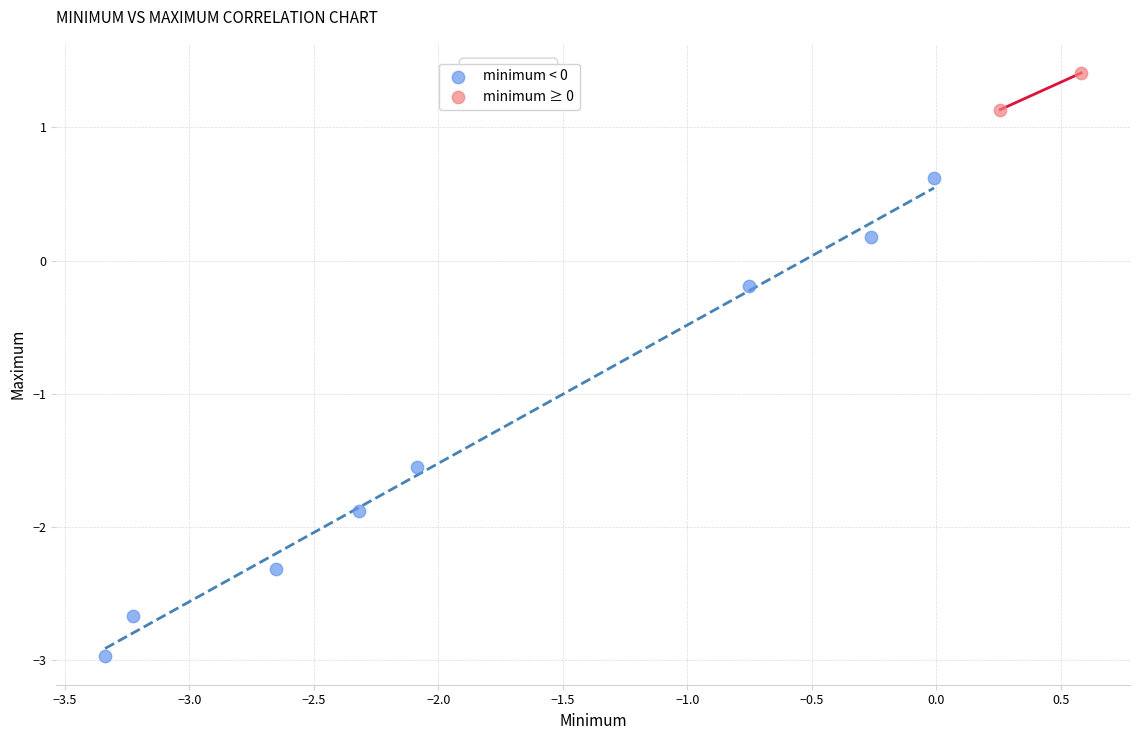

Which series has the widest spread of Y values?

minimum < 0